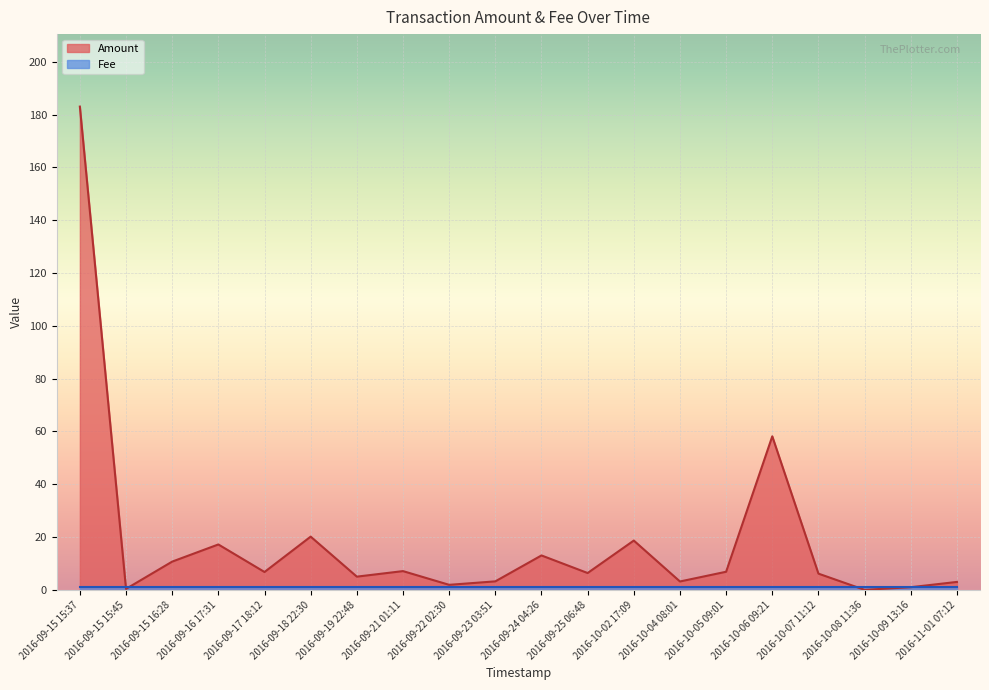

What is the difference between the values at 2016-09-24 04:26 and 2016-09-19 22:48?

8.0